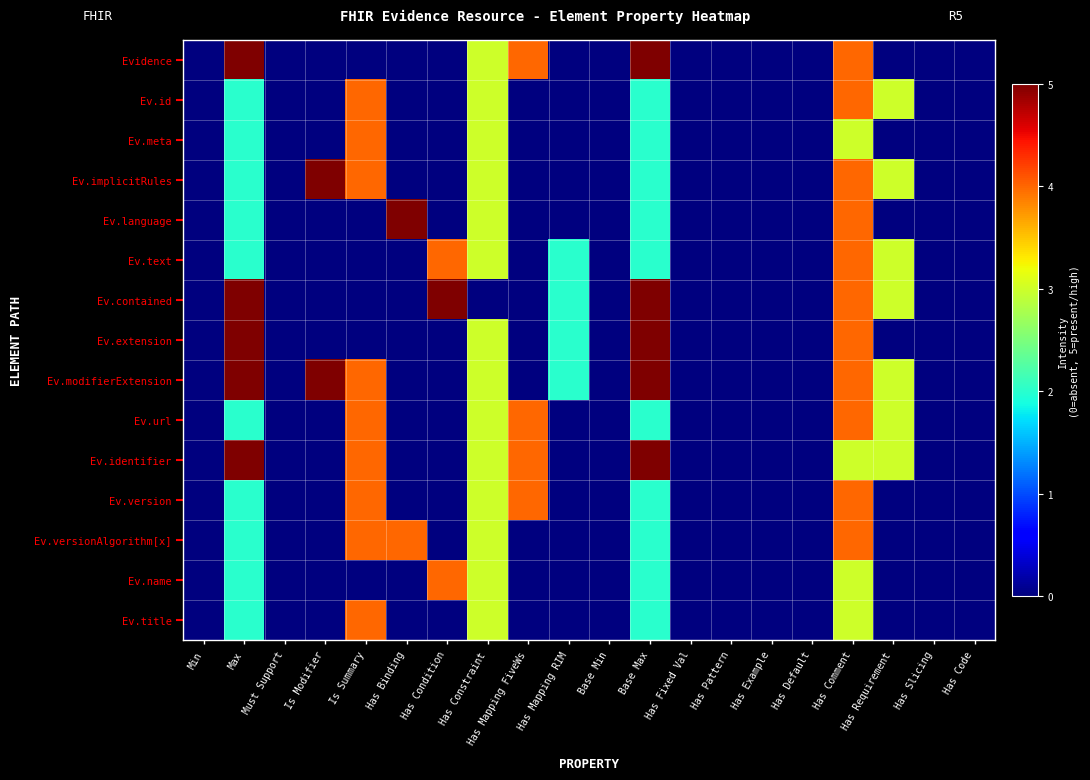

Count the number of data series in this chart.

15